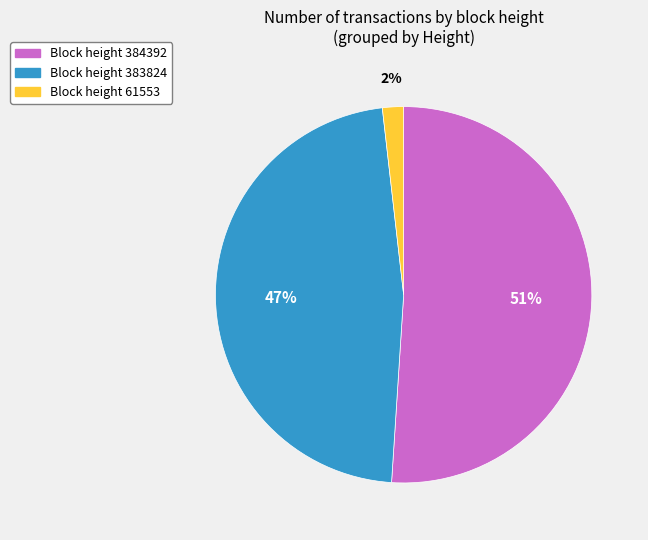

To the nearest percent, what is the difference between the largest and smallest slice percentages?

49%